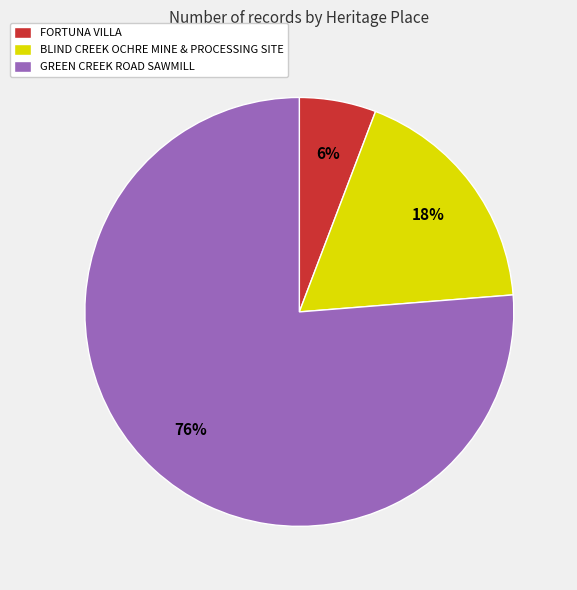

Between BLIND CREEK OCHRE MINE & PROCESSING SITE and FORTUNA VILLA, which is larger?

BLIND CREEK OCHRE MINE & PROCESSING SITE